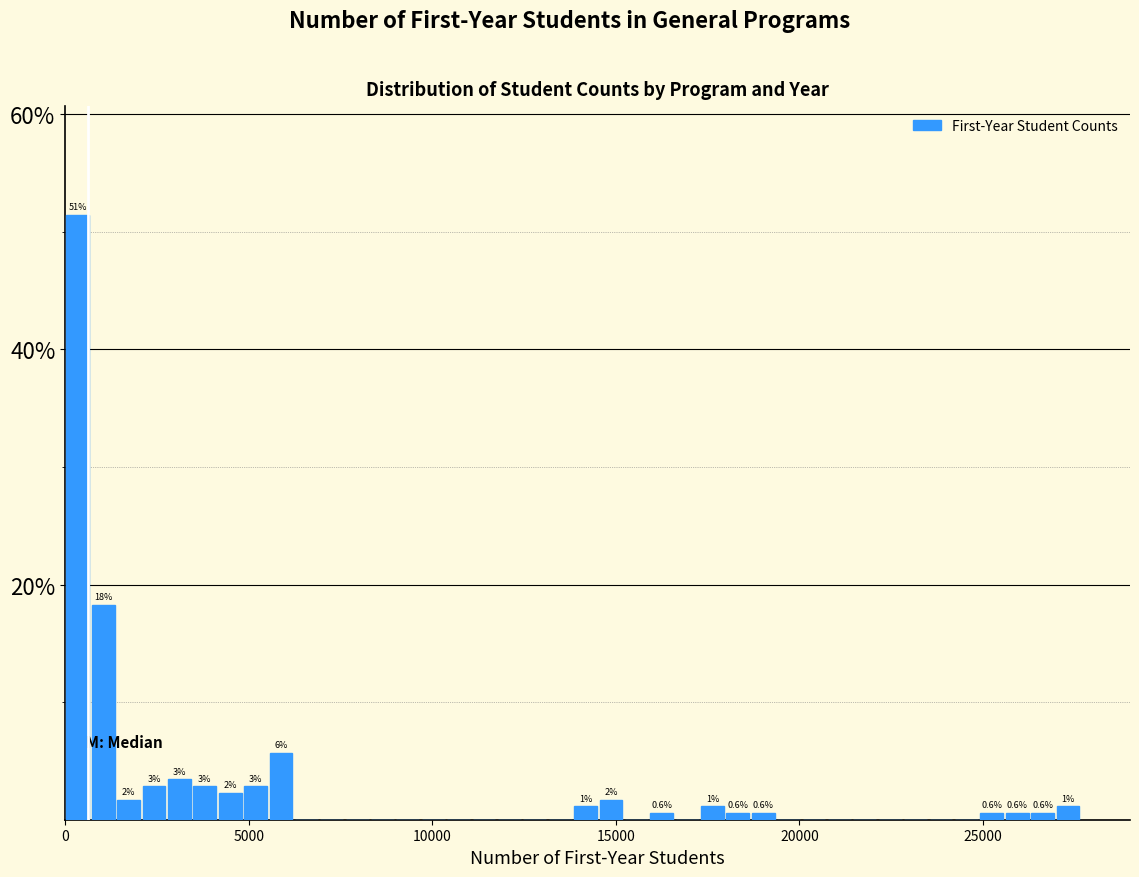

Around what value on the x-axis is the tallest bar? Give the approximate position of its centre, as read against the axis.

500